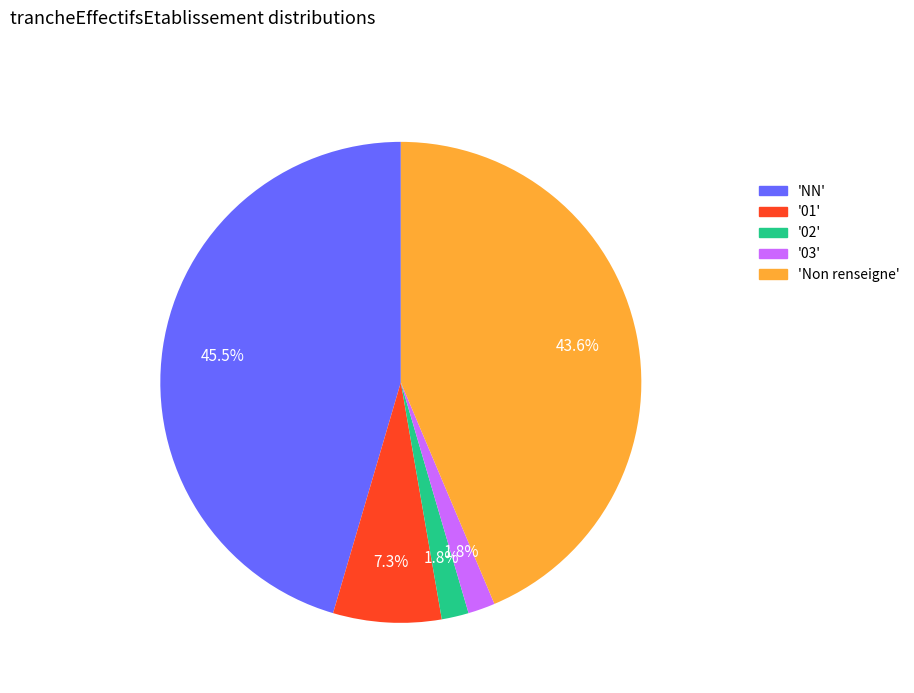

Is there any slice that represents more than half of the pie?

No